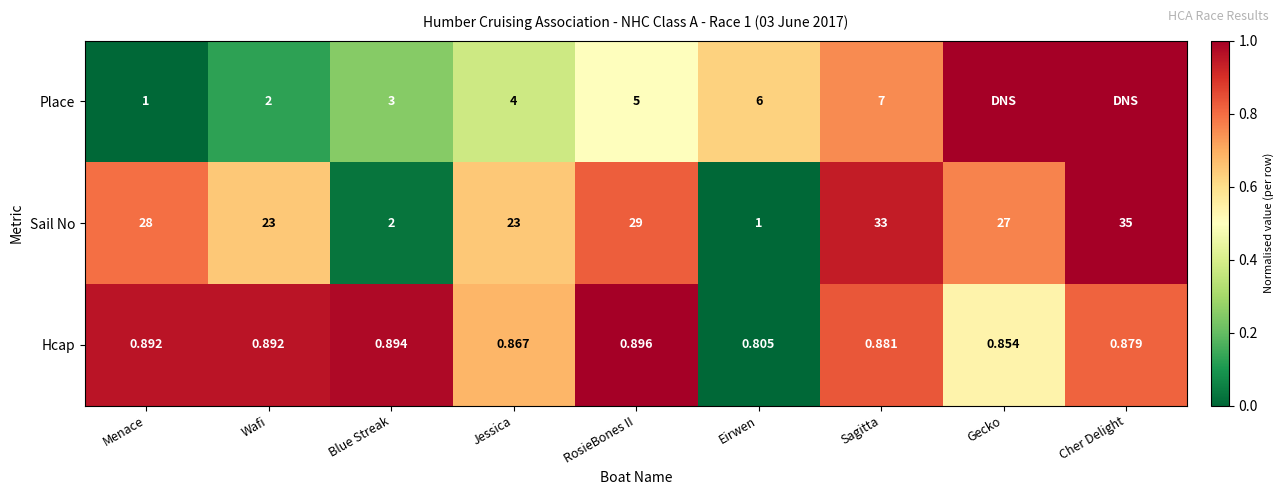

Which series changed the most between Jessica and Sagitta?

Sail No